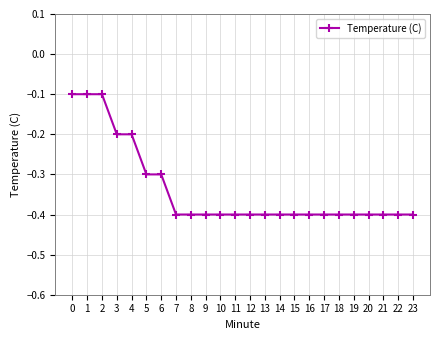

Reading left to right, transcribe all the data shown in this chart.

-0.1	-0.1	-0.1	-0.2	-0.2	-0.3	-0.3	-0.4	-0.4	-0.4	-0.4	-0.4	-0.4	-0.4	-0.4	-0.4	-0.4	-0.4	-0.4	-0.4	-0.4	-0.4	-0.4	-0.4